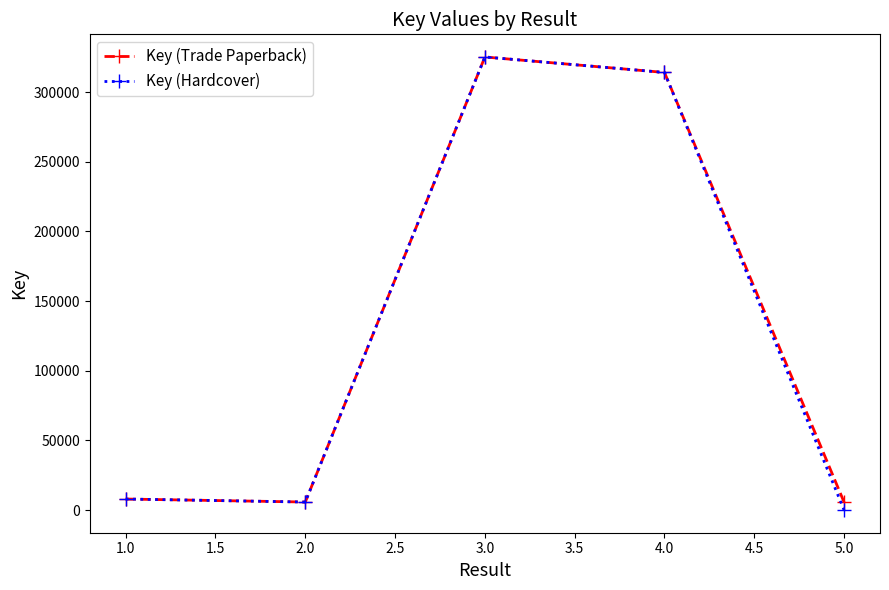

What is the greatest value displayed?

325156